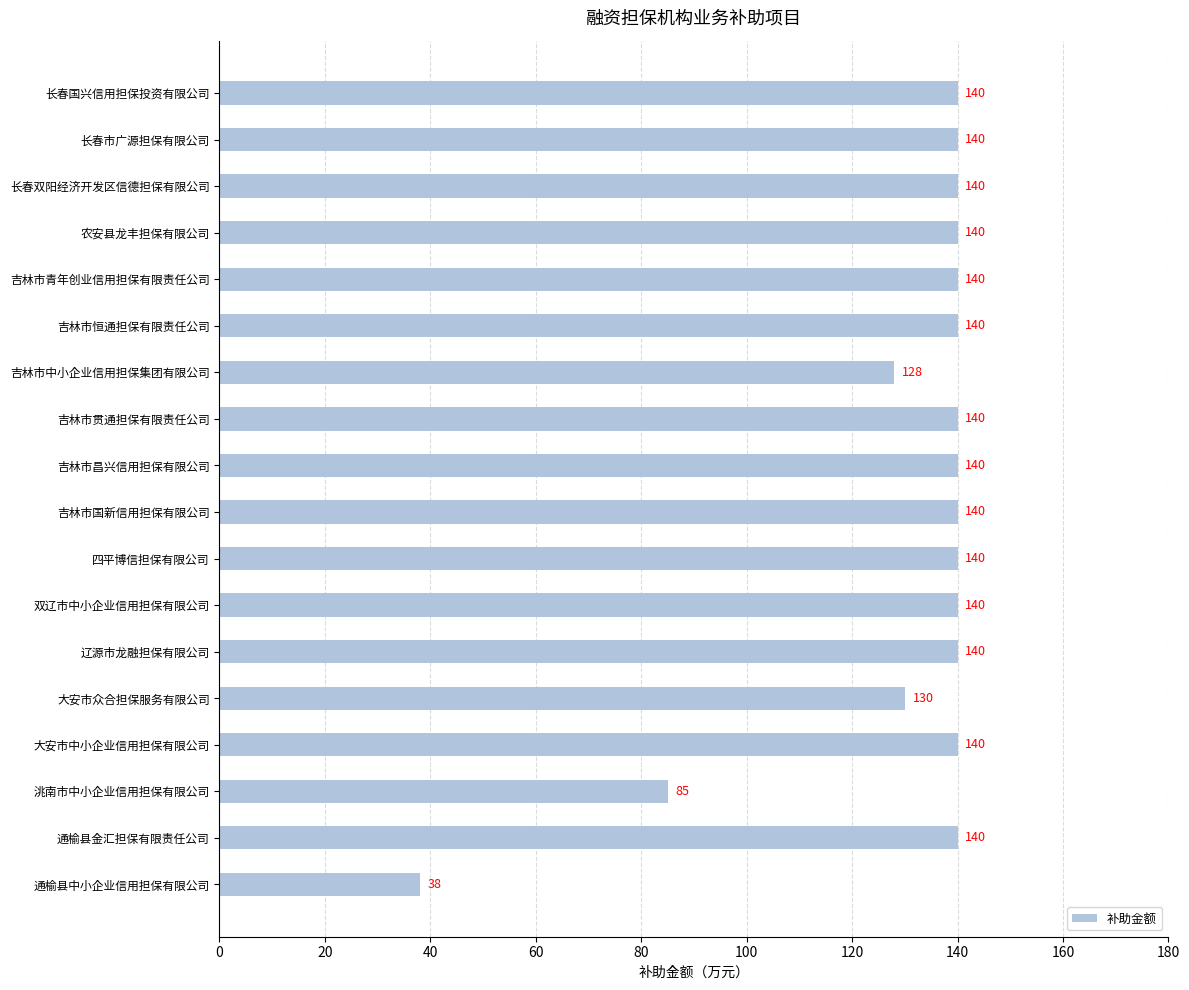

Count the number of categories in the chart.

18